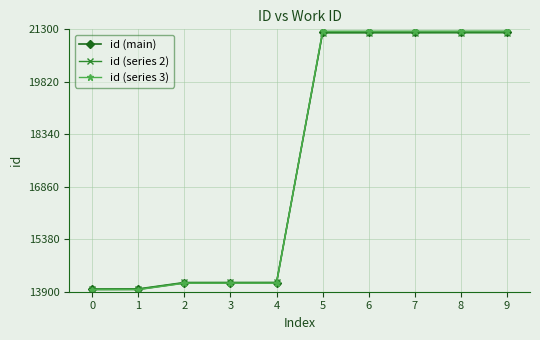

What is the greatest value displayed?

21251